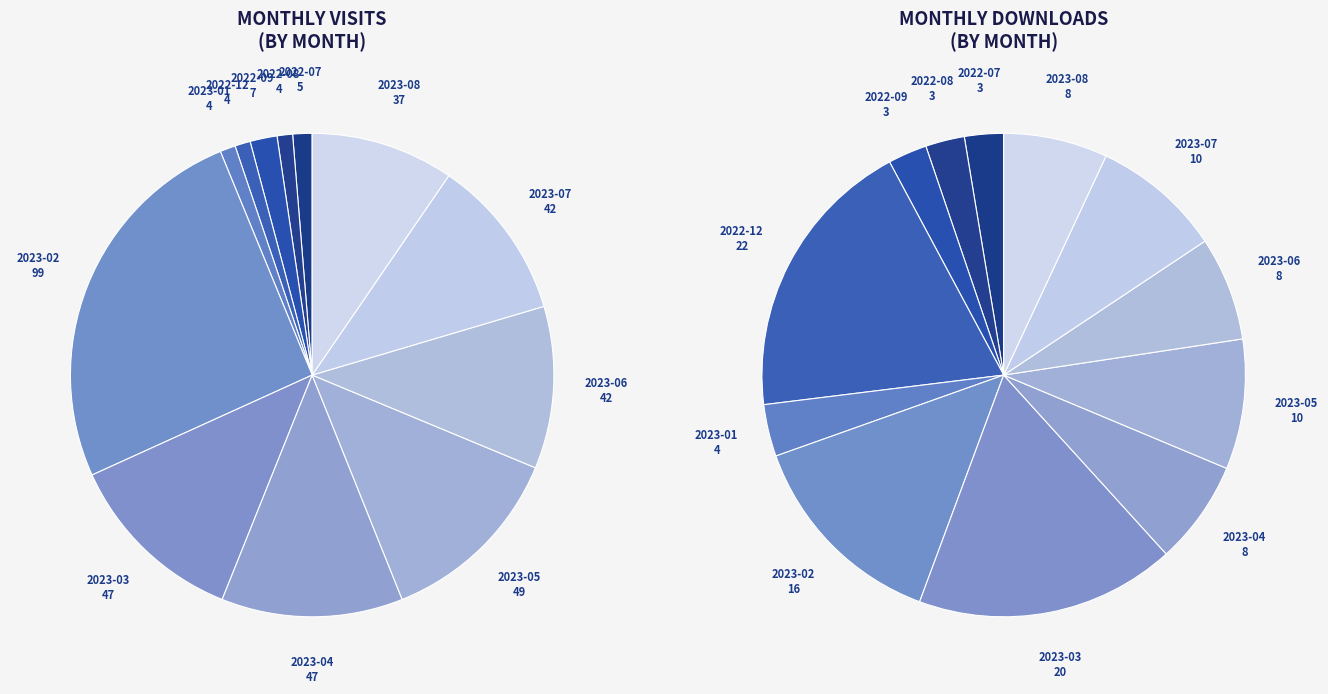

True or false: 2023-06 accounts for 1% of the total.

False